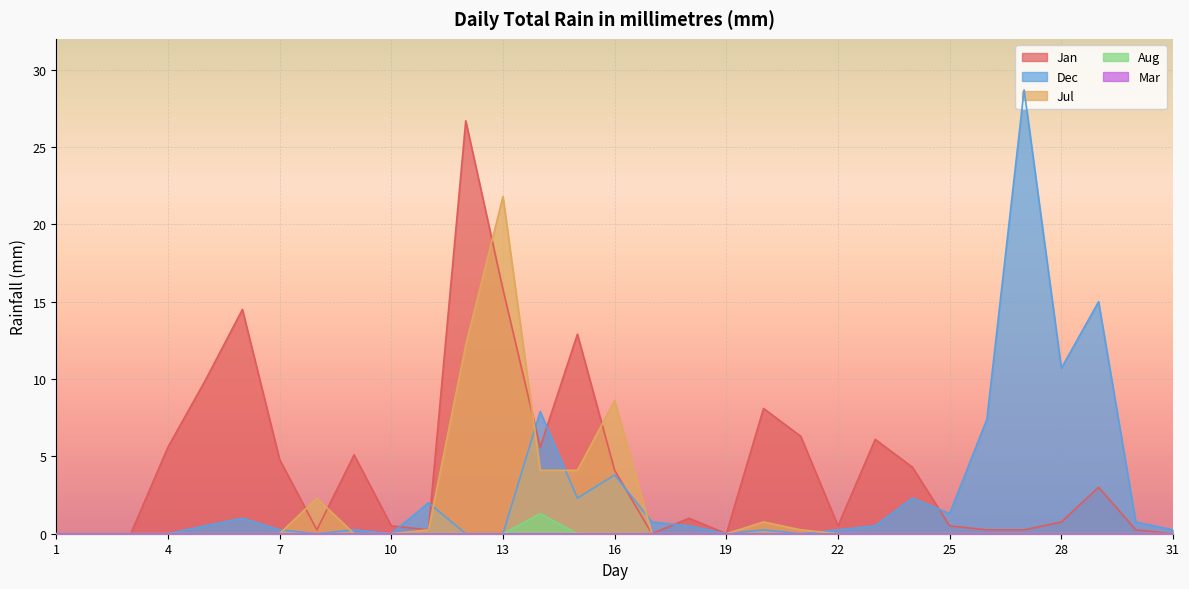

True or false: Aug and Jul cross at least once.

False